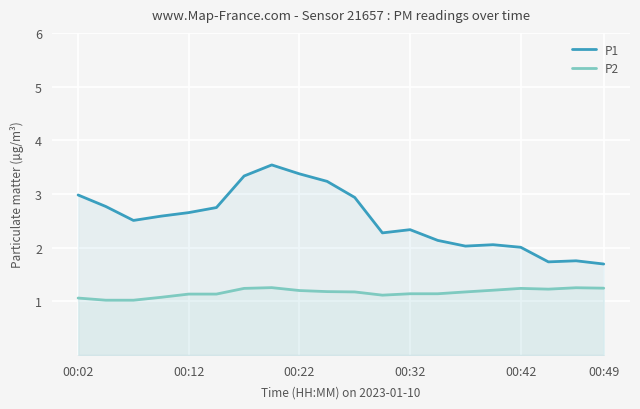

What is the greatest value displayed?

3.5